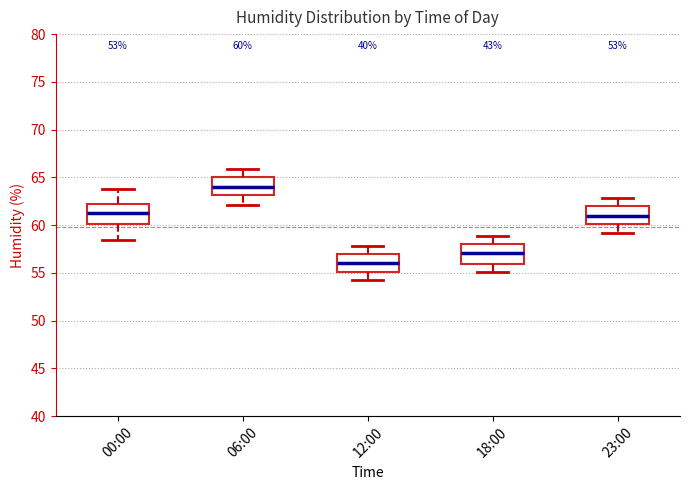

Which box's median line is the lowest?

12:00